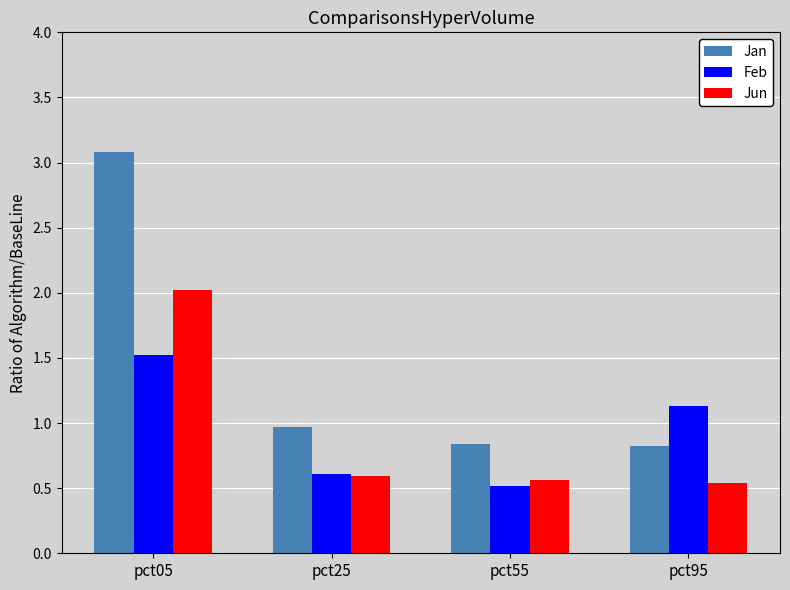

The Feb series shows 0.7 at pct05. True or false?

False